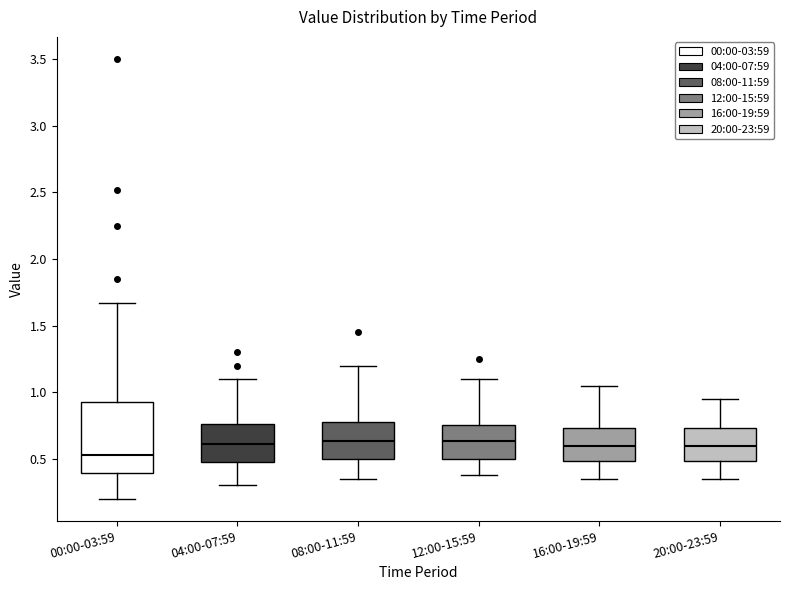

Which box has the lowest median line?

00:00-03:59